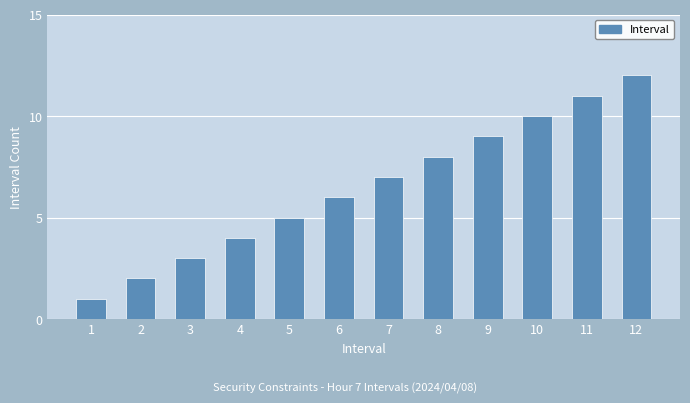

Reading left to right, transcribe all the data shown in this chart.

1	2	3	4	5	6	7	8	9	10	11	12